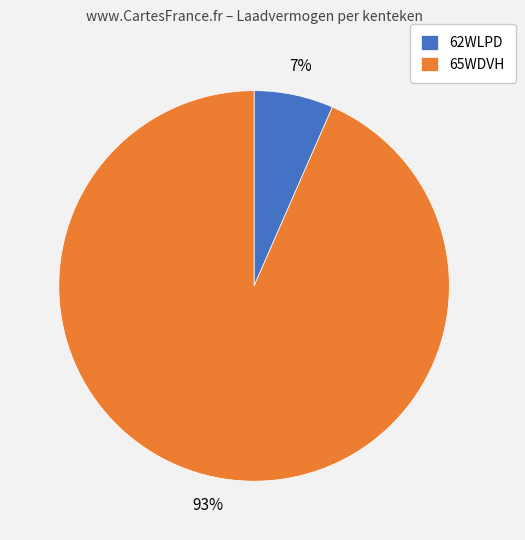

Is it true that 65WDVH is 99% of the pie?

False